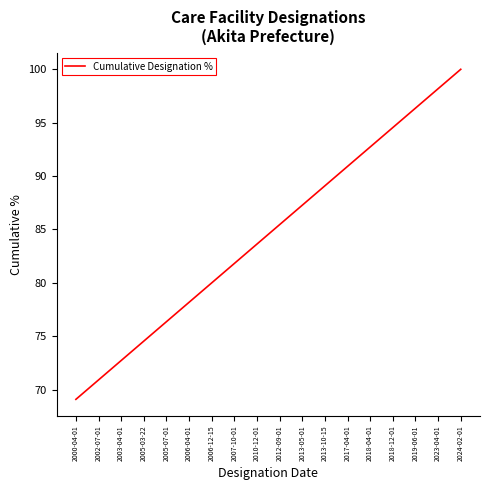

Which label corresponds to the smallest value in the chart?

2000-04-01